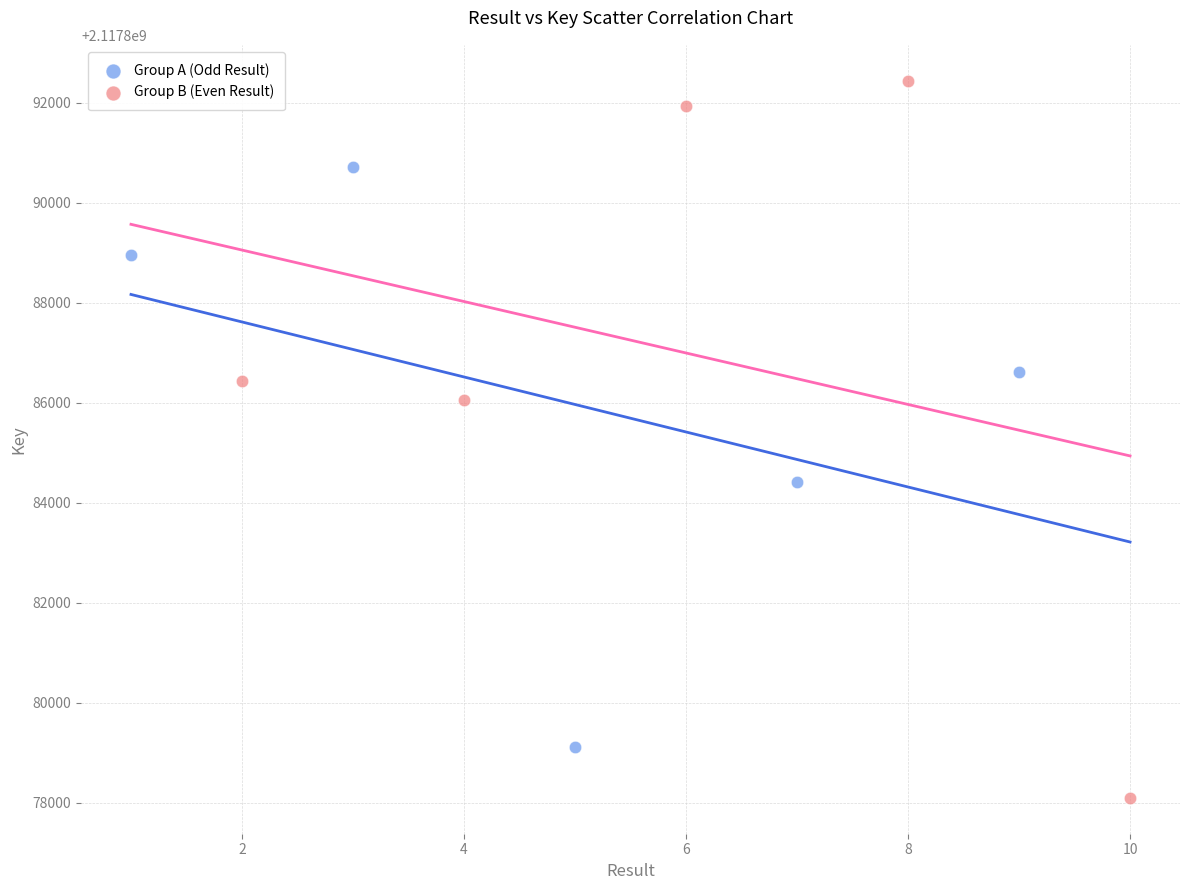

Which series contains the highest Y value?

Group B (Even Result)